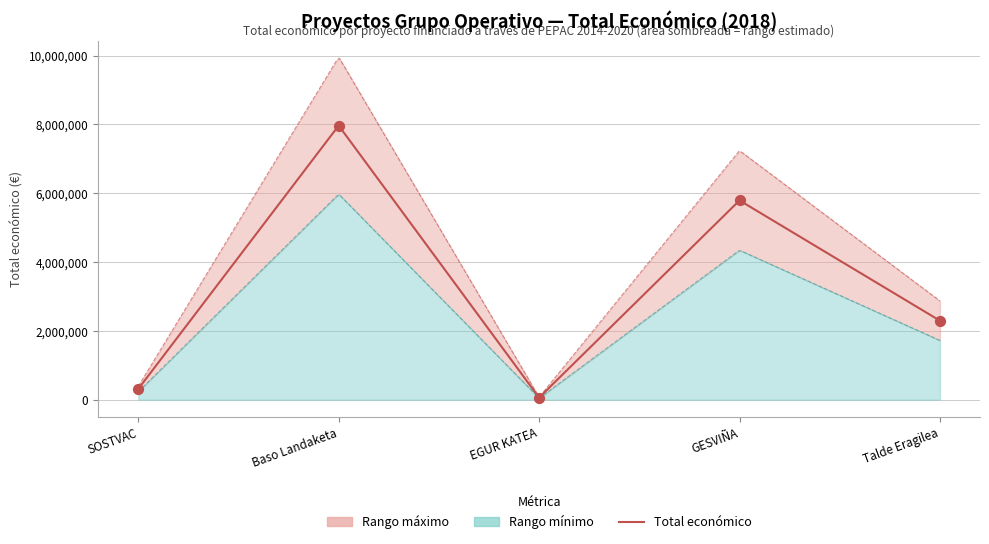

What is the change in value from GESVIÑA to Talde Eragilea?

-3496154